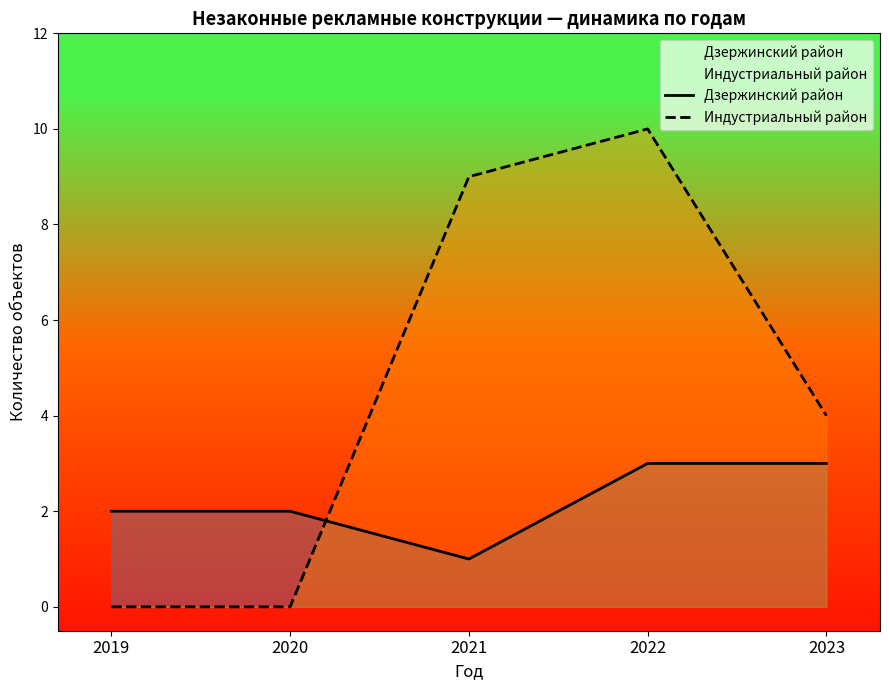

Where do Дзержинский район and Индустриальный район first cross each other?

2020 and 2021